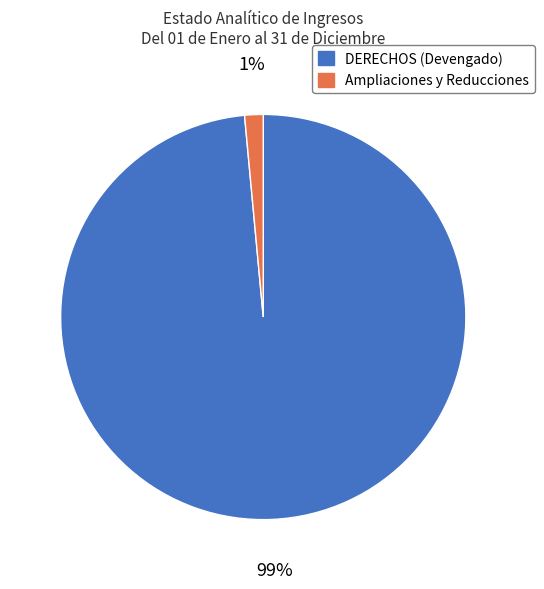

To the nearest percent, what is the average slice percentage?

50%